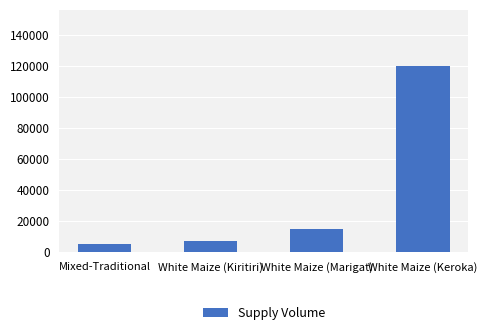

List the labels in order of value, smallest first.

Mixed-Traditional, White Maize (Kiritiri), White Maize (Marigat), White Maize (Keroka)